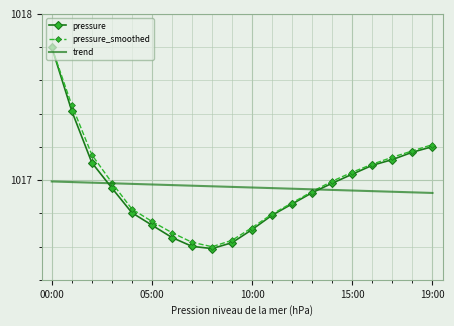

What is the highest value of the pressure series?

1017.8